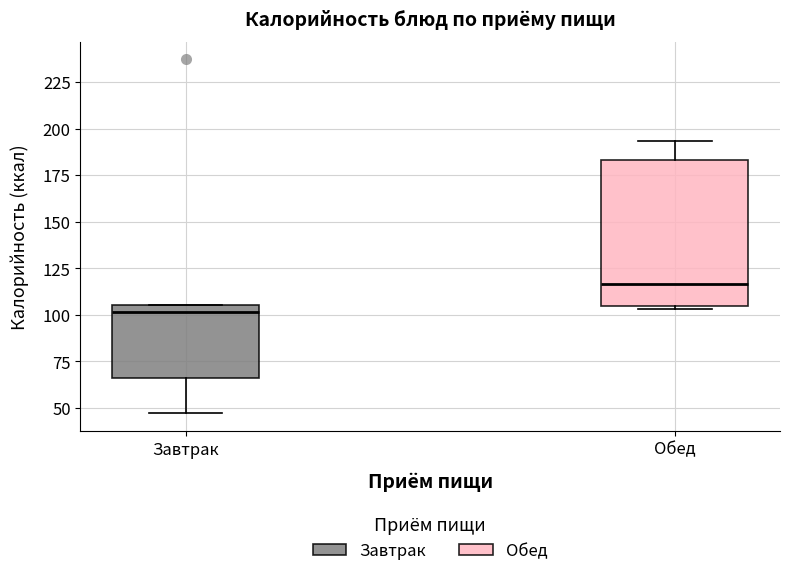

Which box's median line is the lowest?

Завтрак